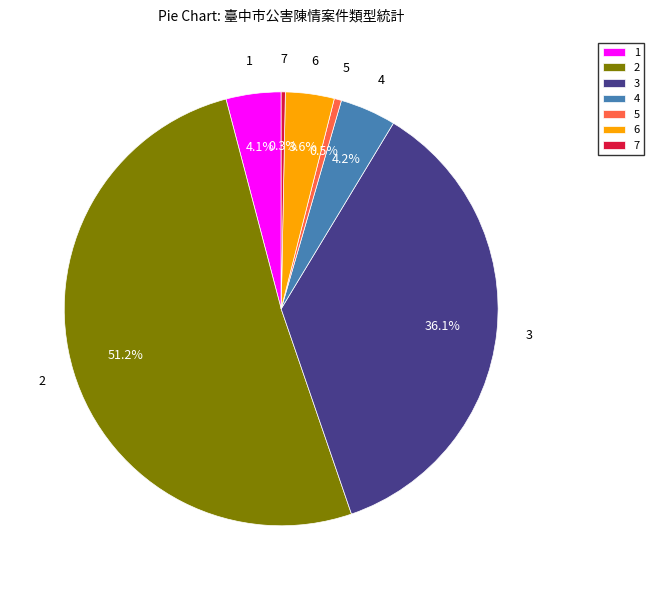

Count the number of slices in the pie.

7